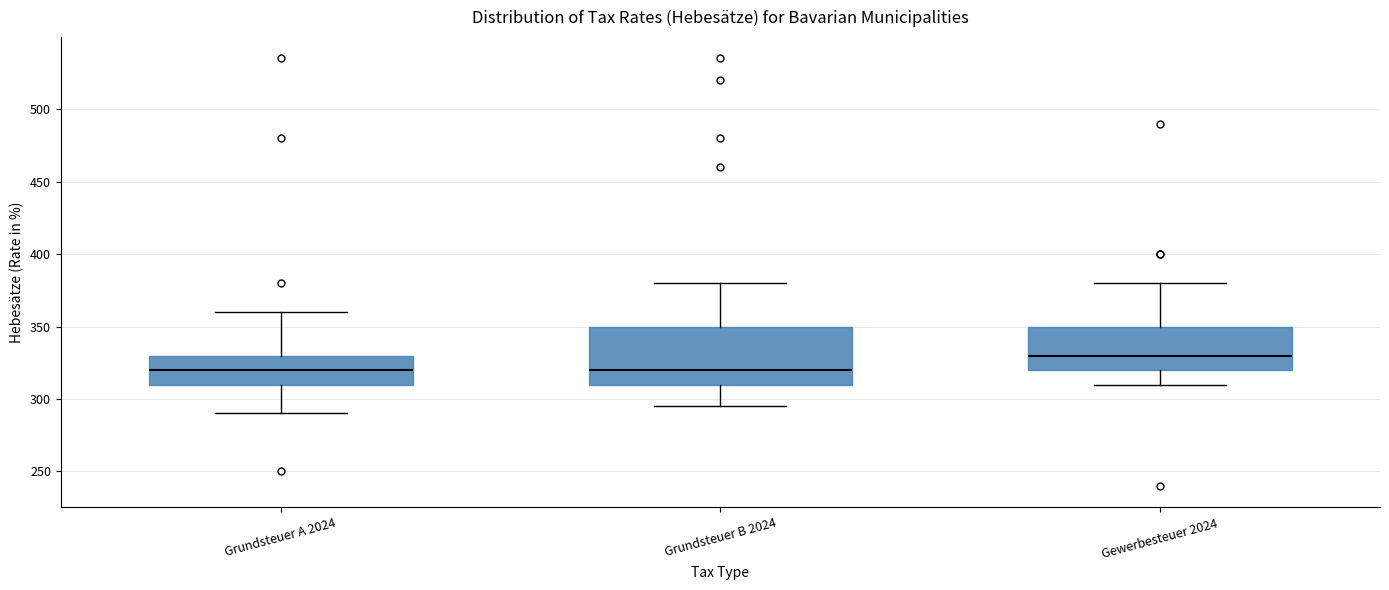

Where does the median line of the box for Grundsteuer A 2024 sit on the y-axis? The values are not printed on the chart, so give them approximately, as read against the axis.

320